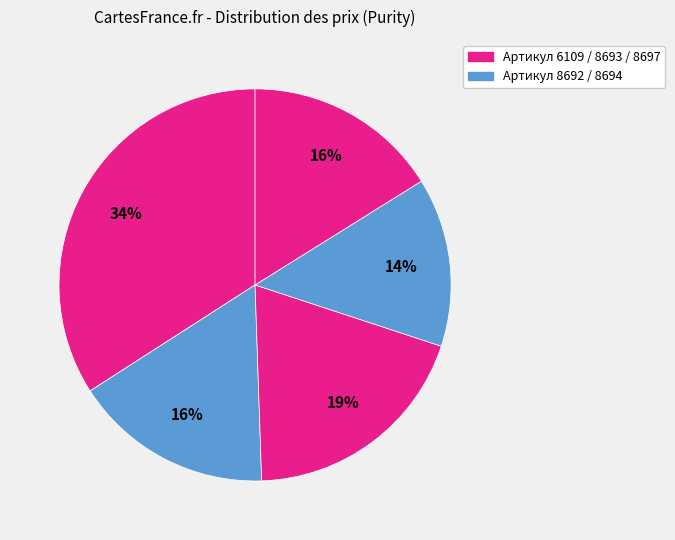

Count the number of slices in the pie.

5